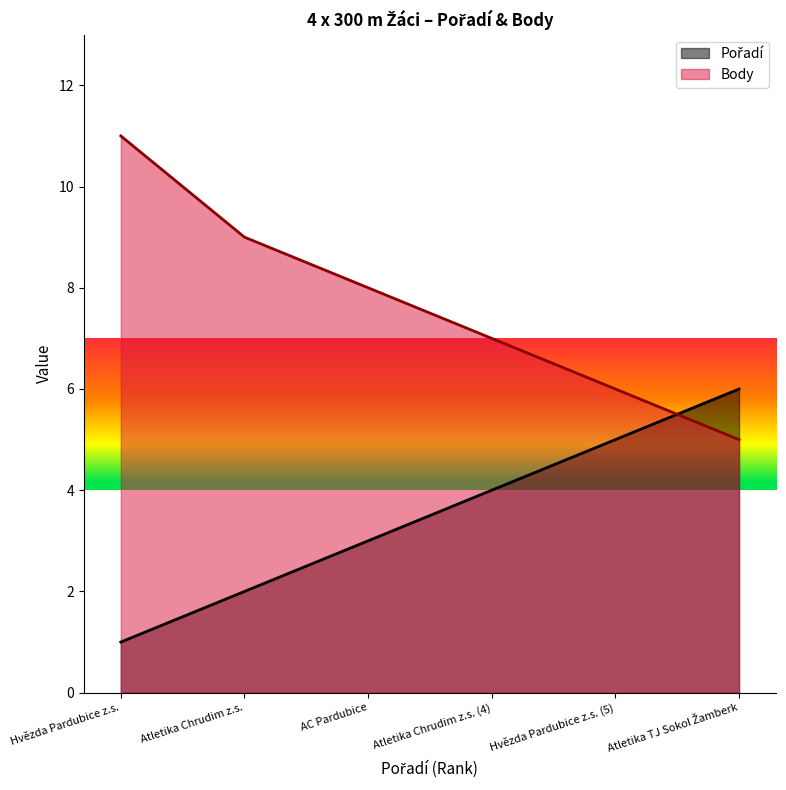

What is the spread (max minus min) of values at Atletika Chrudim z.s. (4)?

3